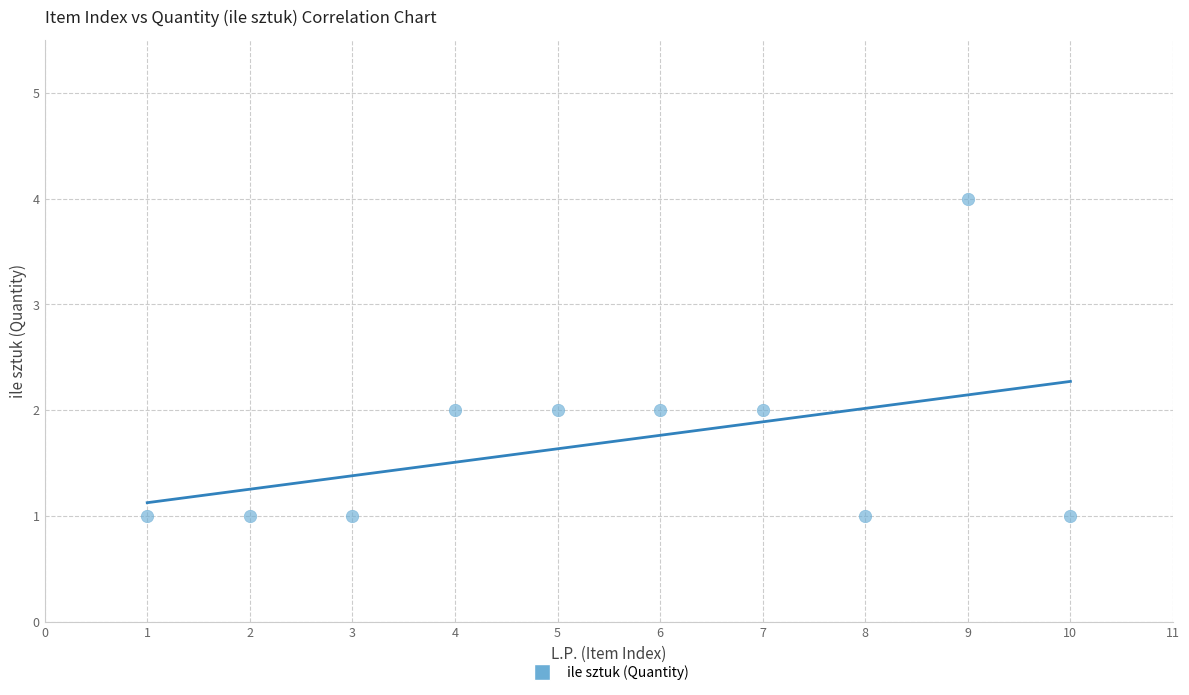

What is the range of Y values (max minus min)?

3